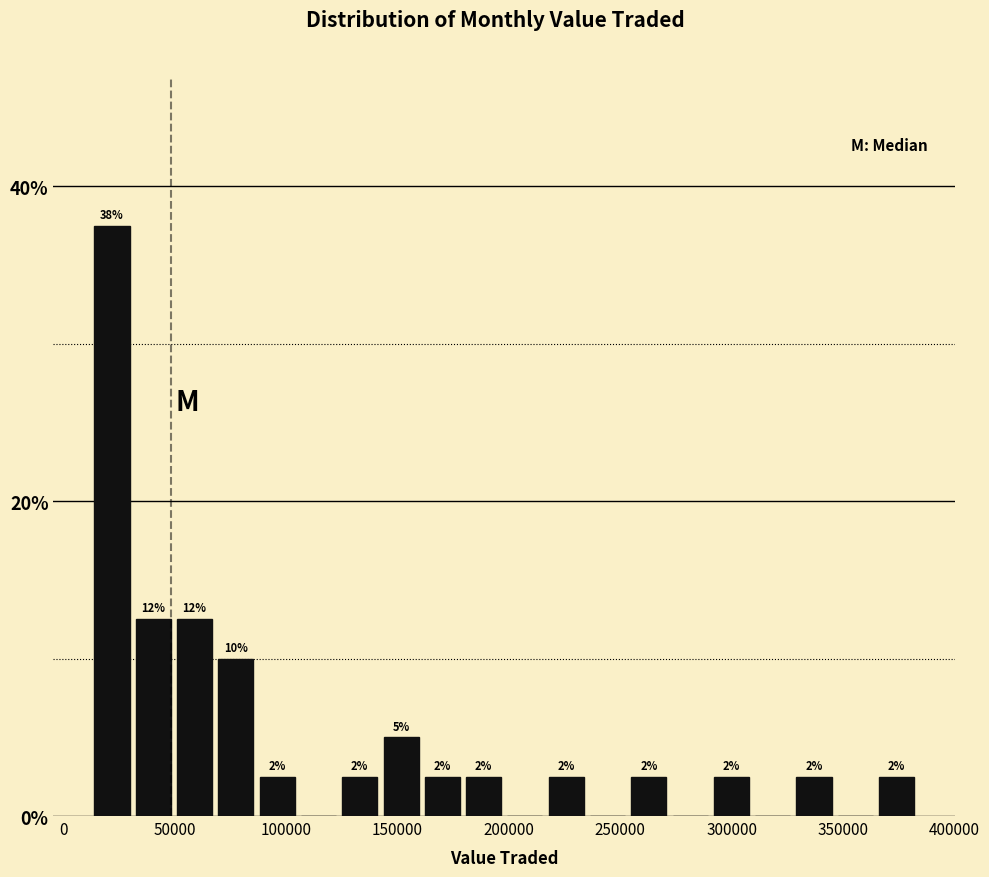

Around what value on the x-axis is the tallest bar? Give the approximate position of its centre, as read against the axis.

20000